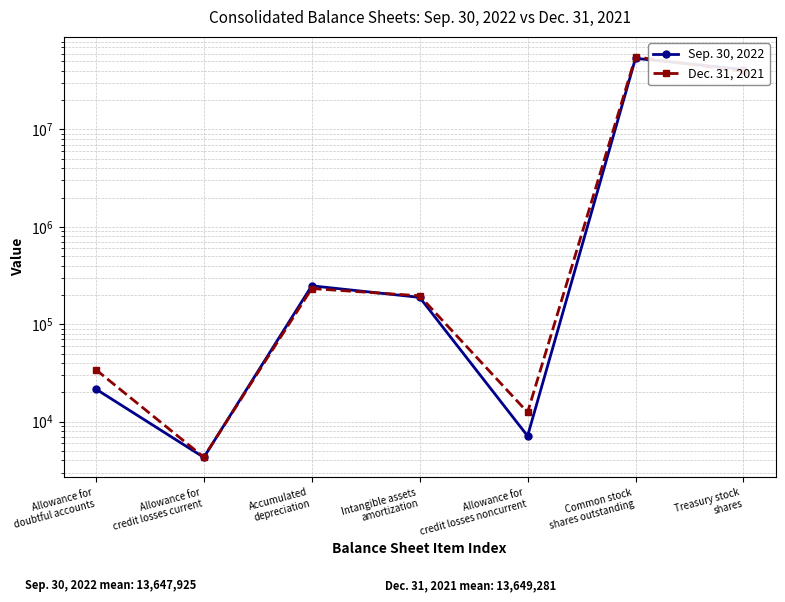

What is the value of the Dec. 31, 2021 point at the 2nd from the left?

4318